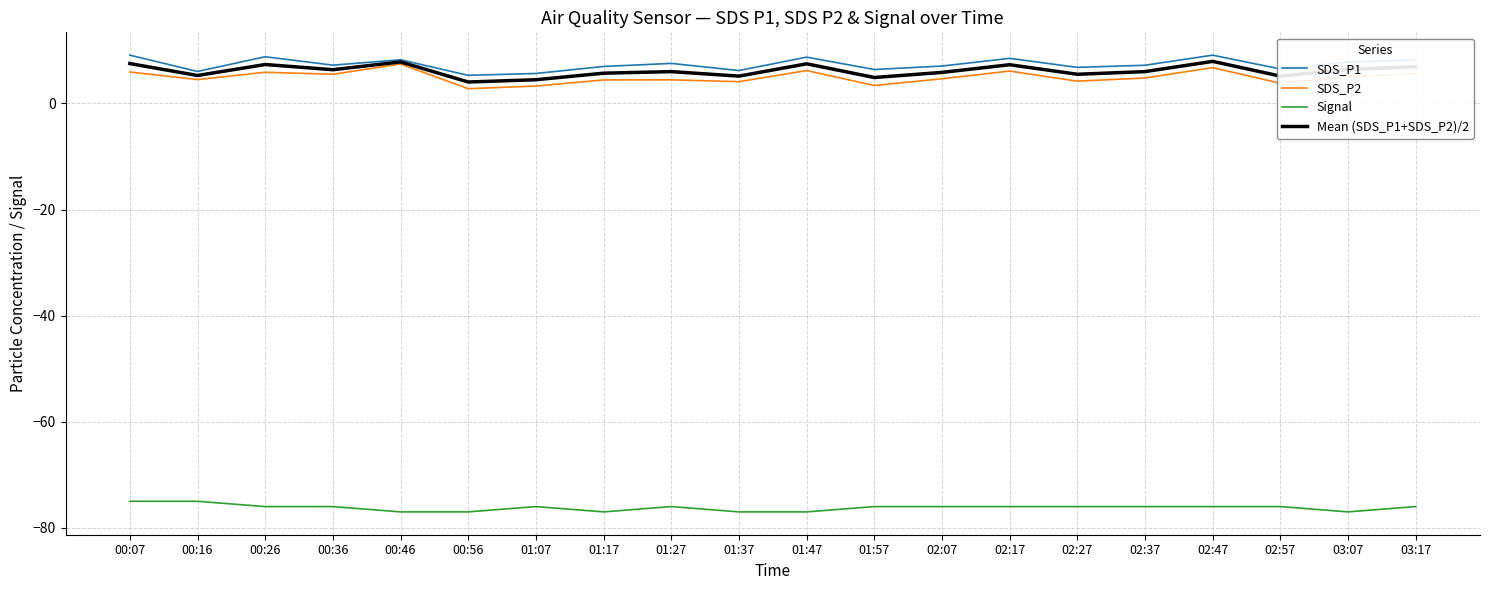

True or false: SDS_P2 has a value of 1.1 at 00:16.

False